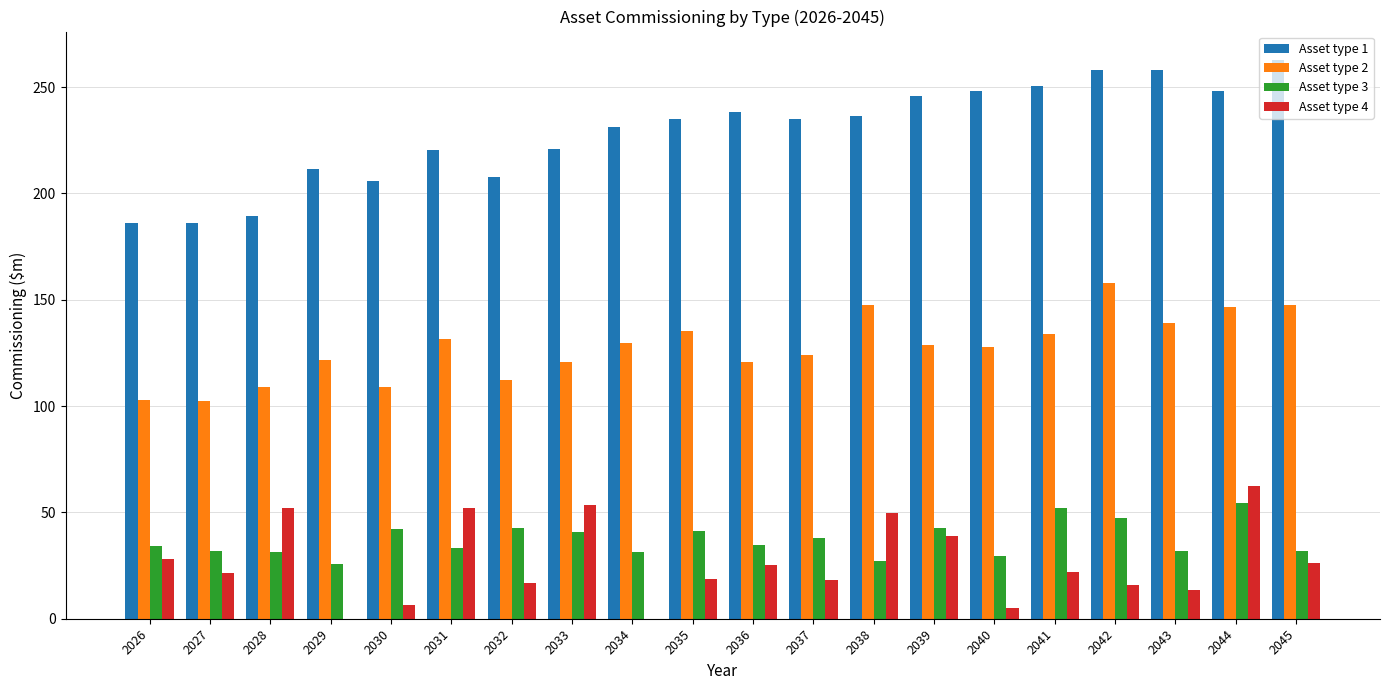

What is the sum of the Asset type 3 values at 2037 and 2039?

80.6